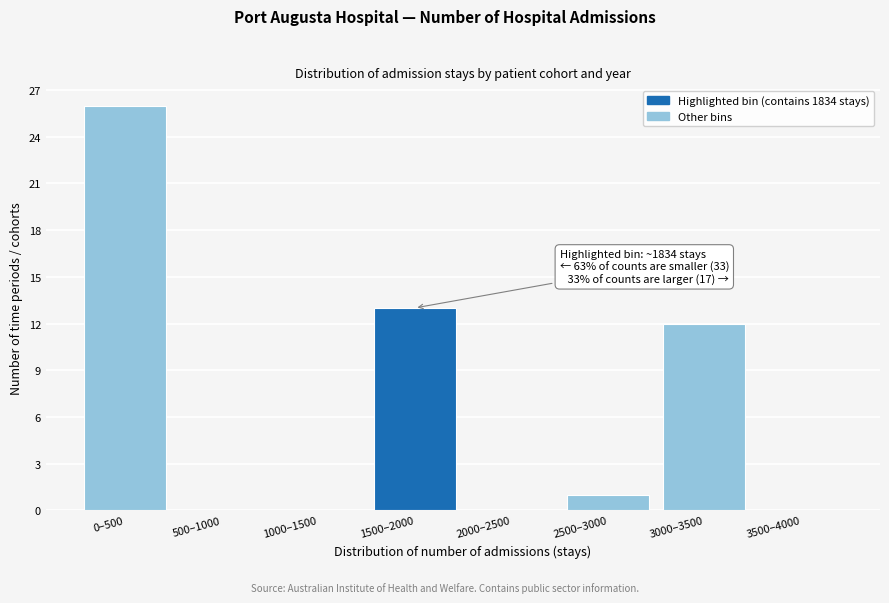

Reading left to right, extract all data points from this chart.

0–500=26	500–1000=0	1000–1500=0	1500–2000=13	2000–2500=0	2500–3000=1	3000–3500=12	3500–4000=0